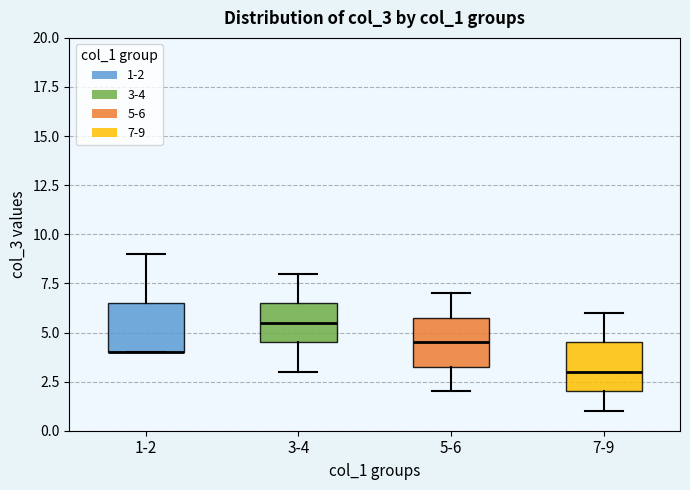

Where is the upper edge of the box for 3-4 on the y-axis? The values are not printed on the chart, so give them approximately, as read against the axis.

6.5